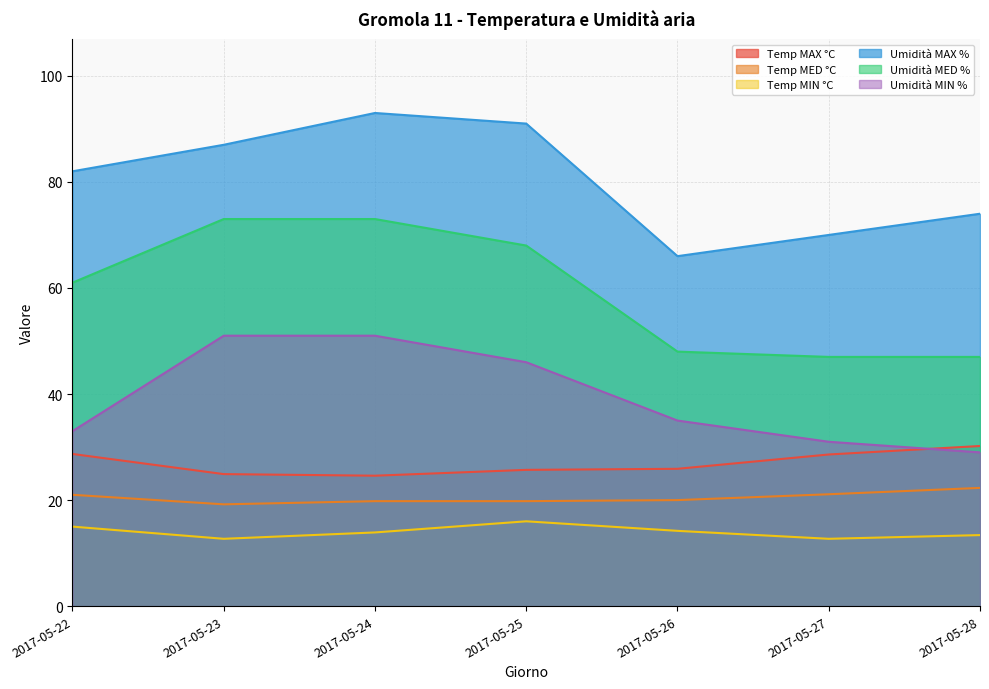

What is the value of the Temp MIN °C point at the 5th from the left?

14.2